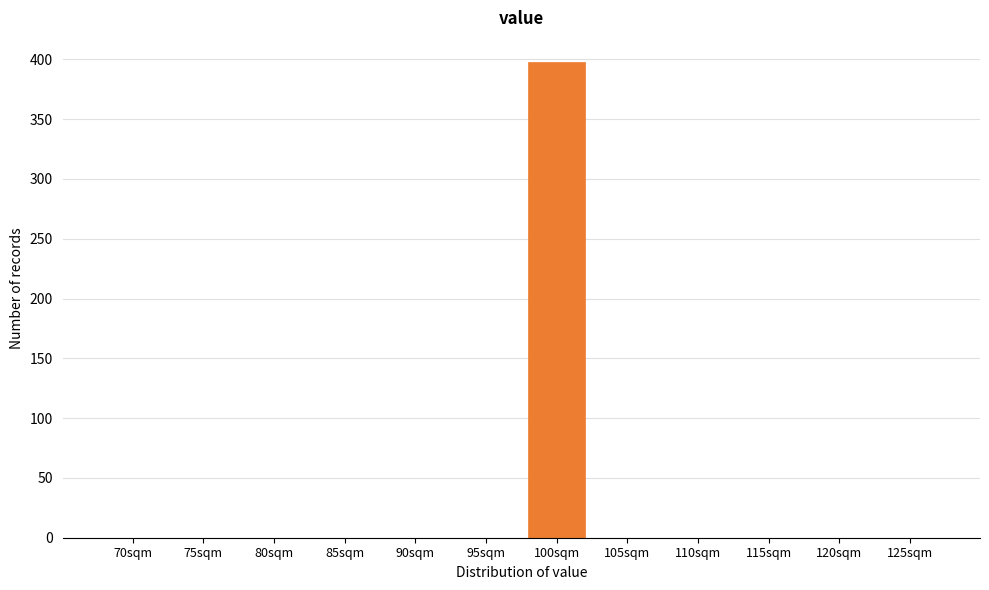

Reading left to right, extract all data points from this chart.

70sqm=0	75sqm=0	80sqm=0	85sqm=0	90sqm=0	95sqm=0	100sqm=398	105sqm=0	110sqm=0	115sqm=0	120sqm=0	125sqm=0